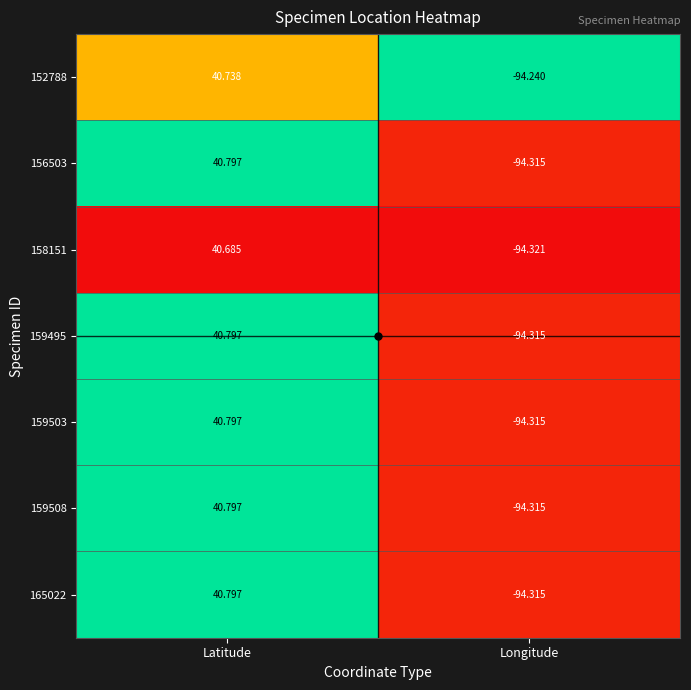

At which category is the sum across all series the highest?

Latitude